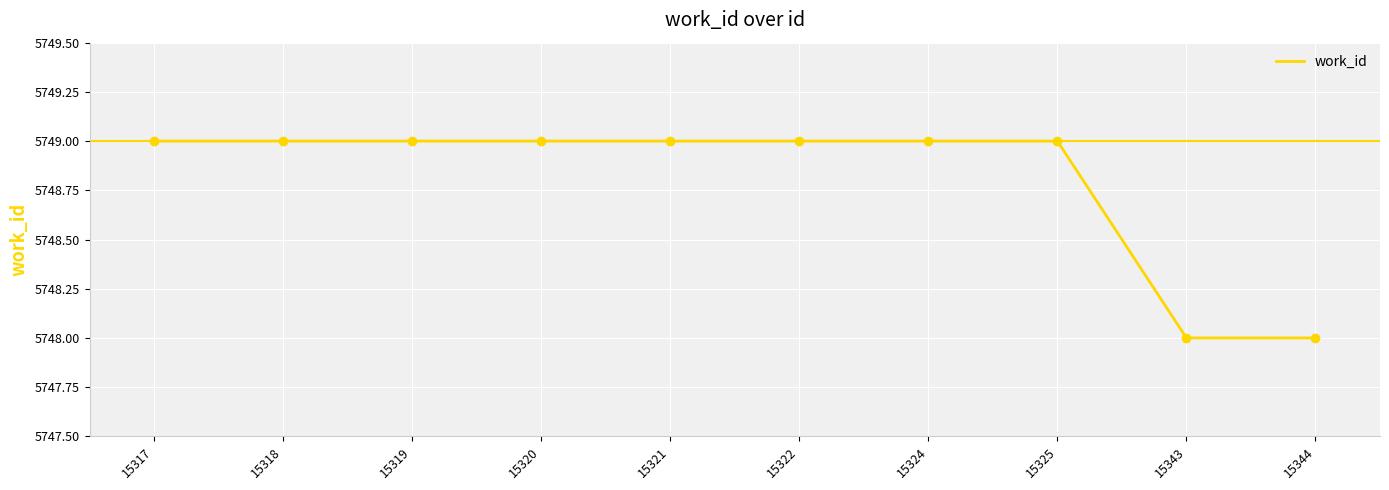

What is the ratio of the value at 15322 to the value at 15318?

1.0